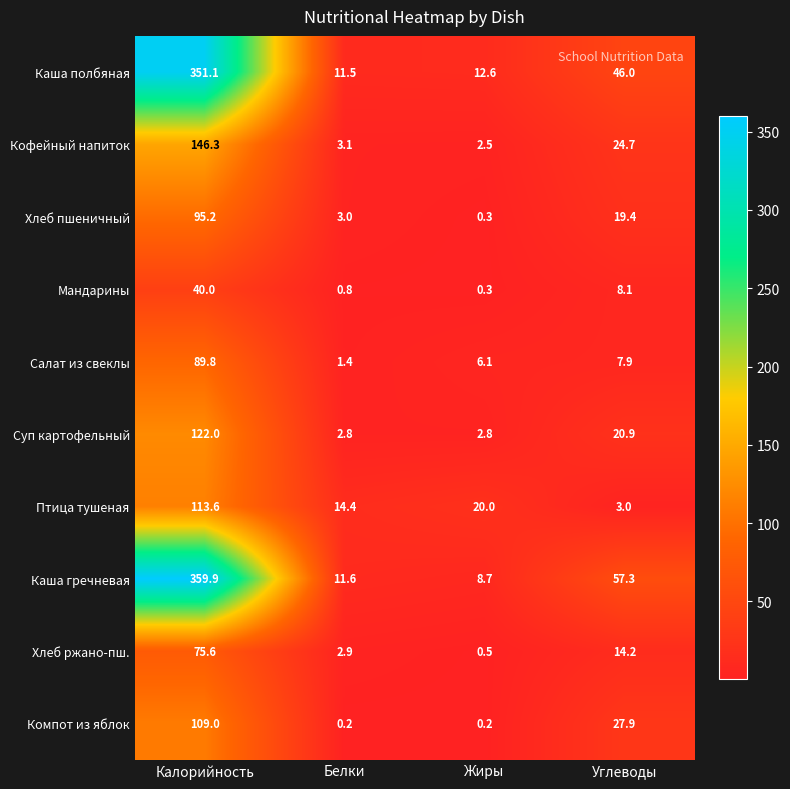

Rank the series at Углеводы from lowest to highest value.

Птица тушеная, Салат из свеклы, Мандарины, Хлеб ржано-пш., Хлеб пшеничный, Суп картофельный, Кофейный напиток, Компот из яблок, Каша полбяная, Каша гречневая